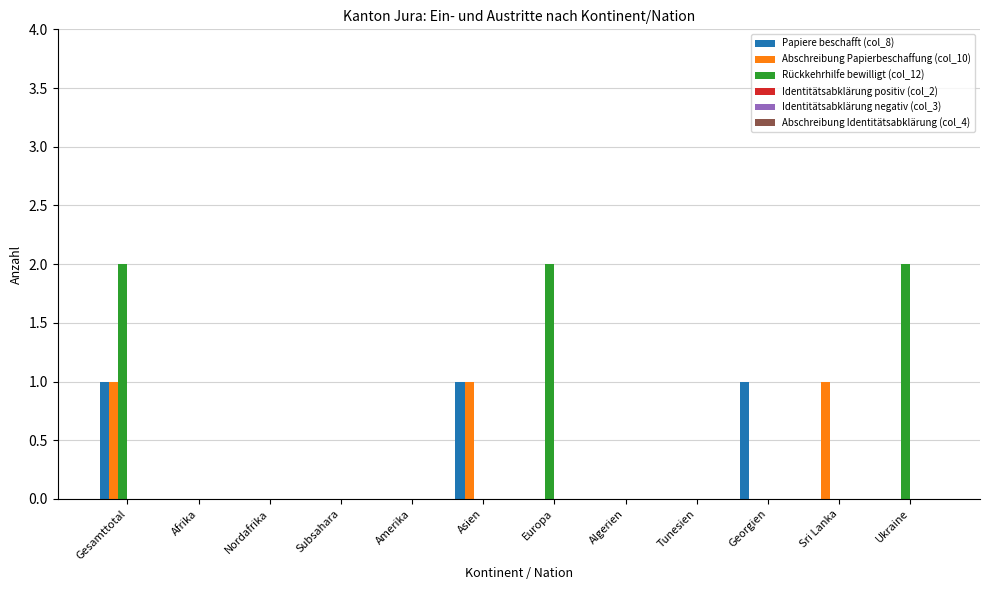

Which series has the largest total across all categories?

Rückkehrhilfe bewilligt (col_12)